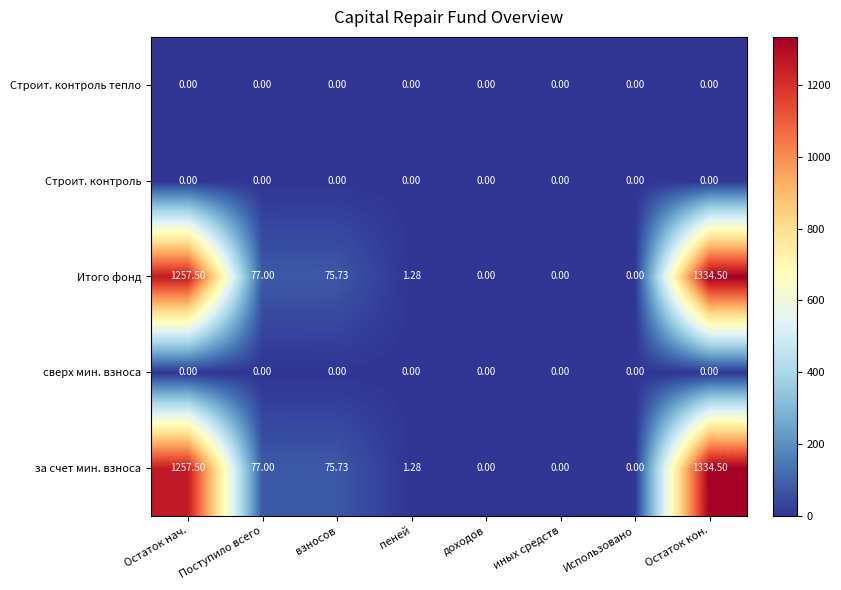

How many categories are shown in the chart?

8